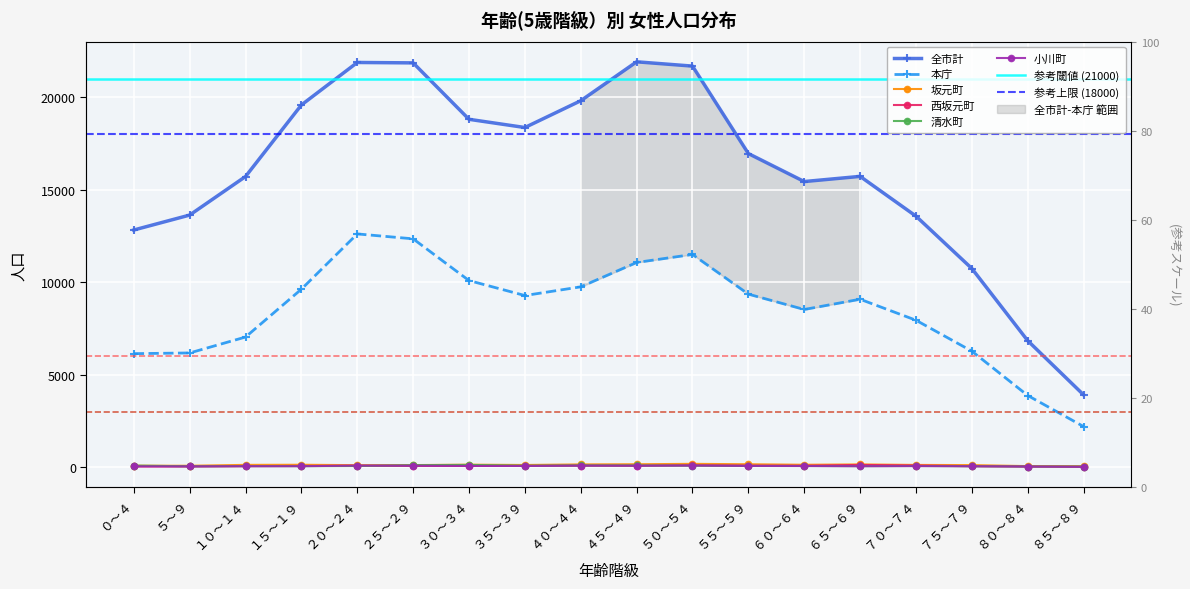

Is it true that 全市計 equals 21678 at ５０～５４?

True